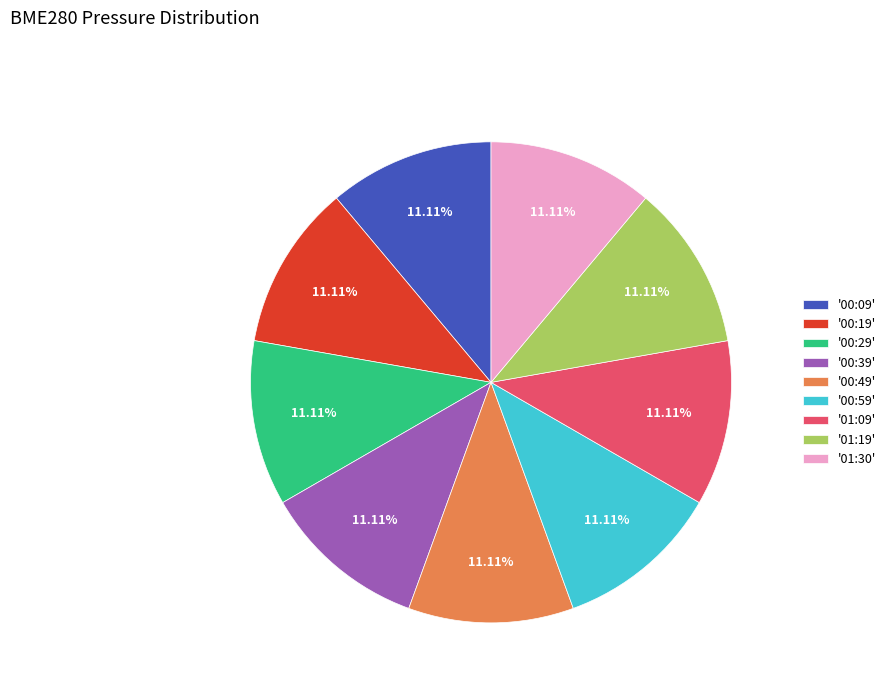

What is the ratio of the value at '00:39' to the value at '00:59'?

1.0